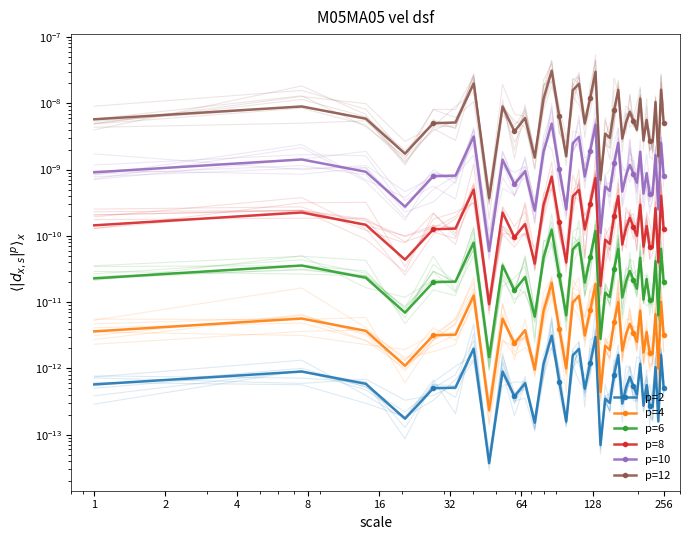

The value of p=4 at 16 is 0.0. True or false?

True